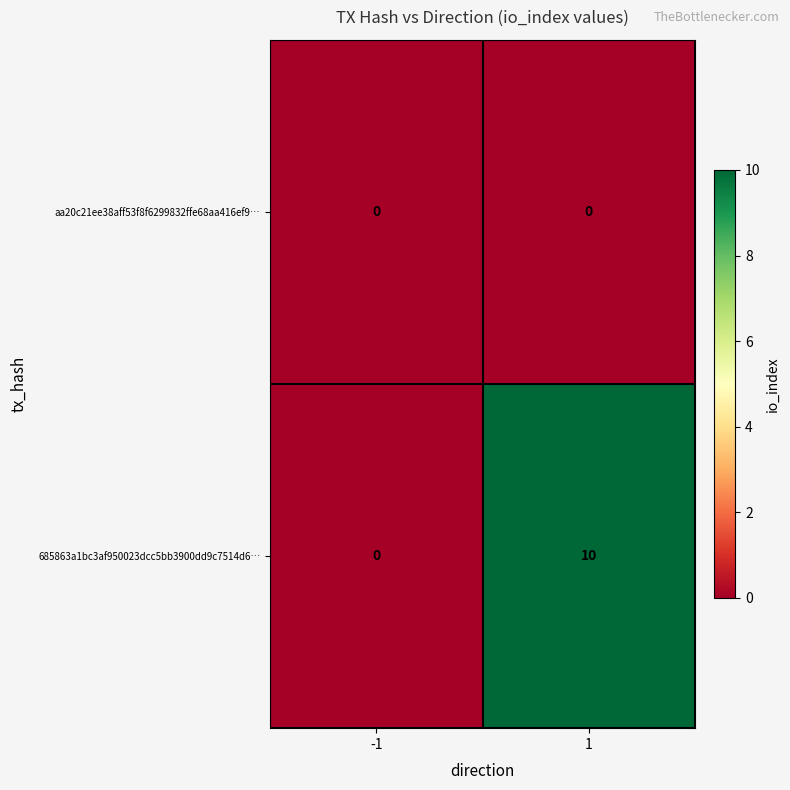

What is the difference between the highest and lowest values at 1?

10